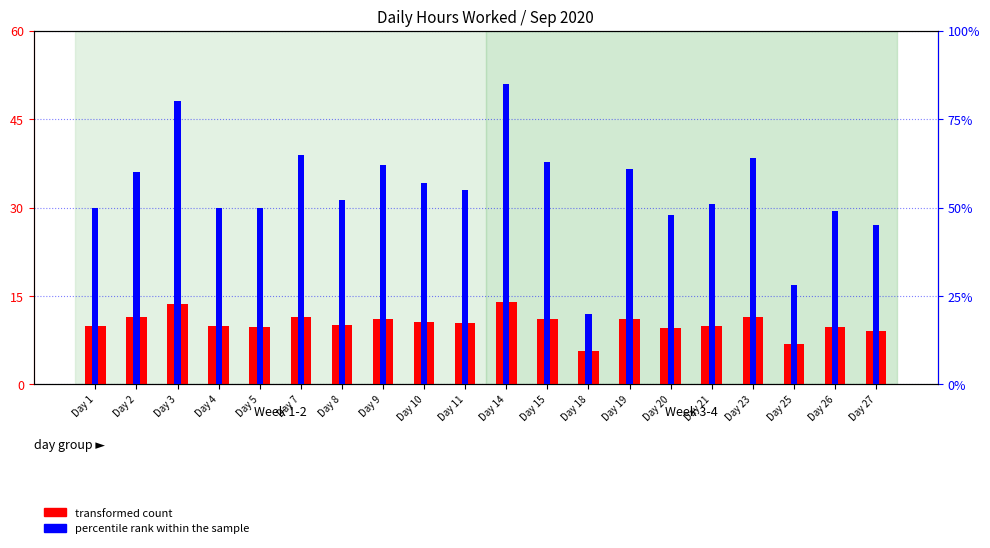

What value does the transformed count series have at Day 26?

9.8